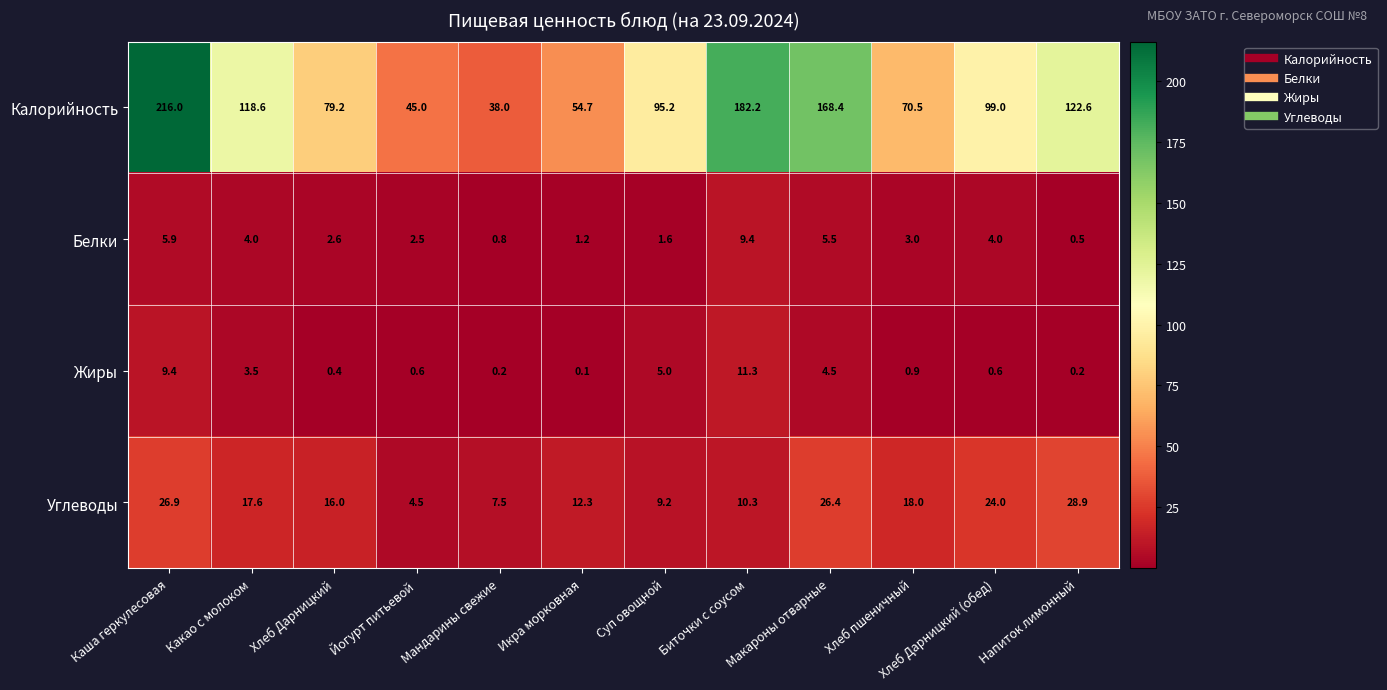

Which label corresponds to the largest value in the chart?

Каша геркулесовая